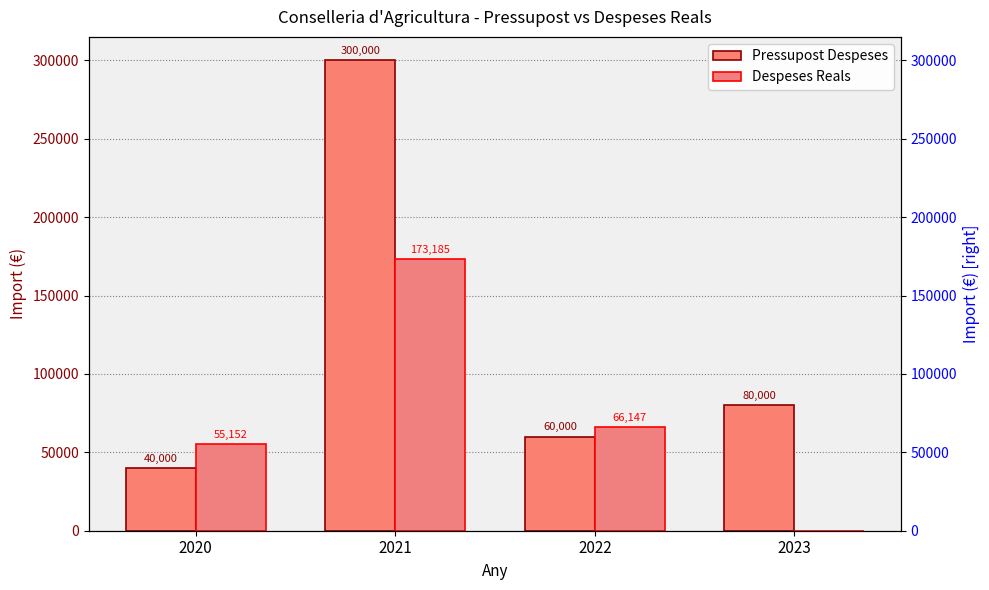

Reading right to left, extract all data points from this chart.

Pressupost Despeses: 2023=80000.0	2022=60000.0	2021=300000.0	2020=40000.0
Despeses Reals: 2023=0.0	2022=66147.3	2021=173185.0	2020=55152.4